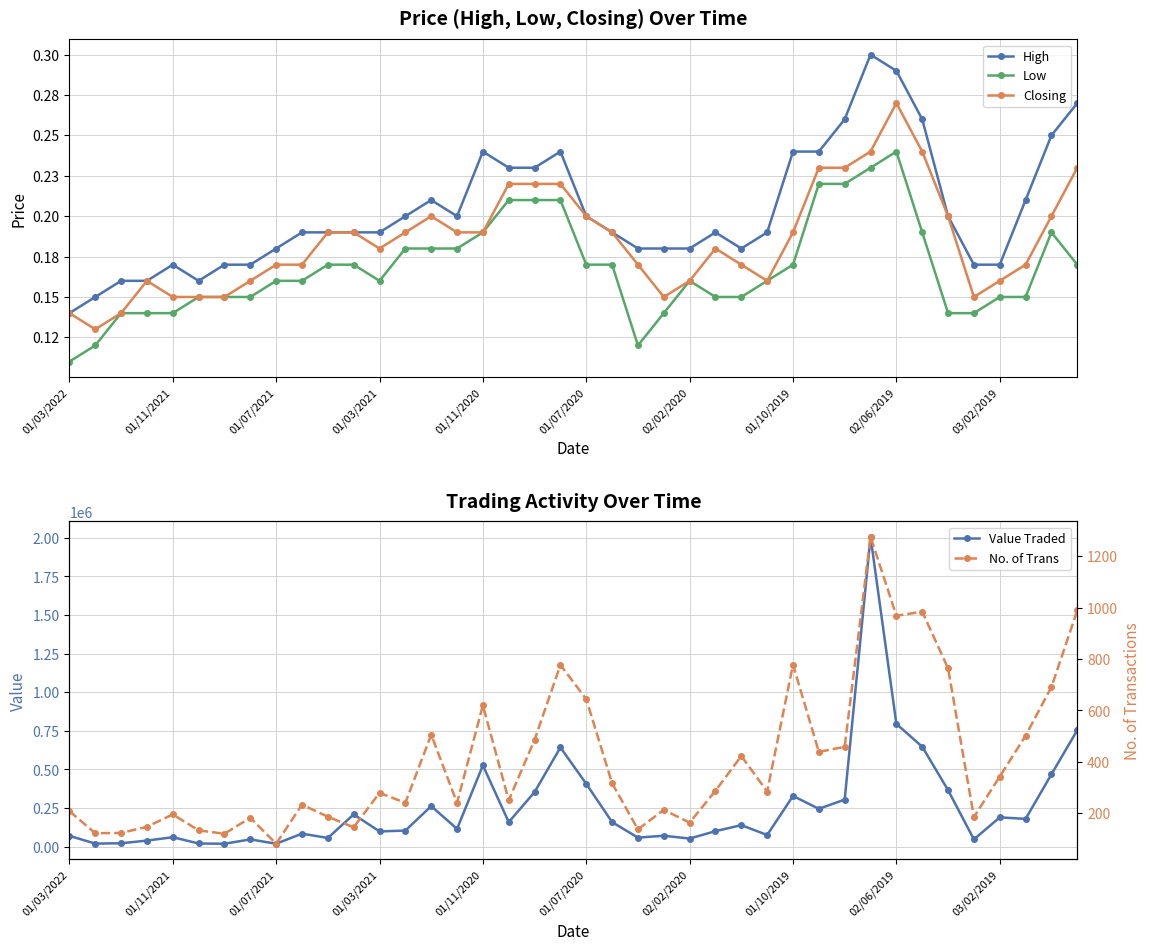

True or false: High and Closing intersect in this chart.

False